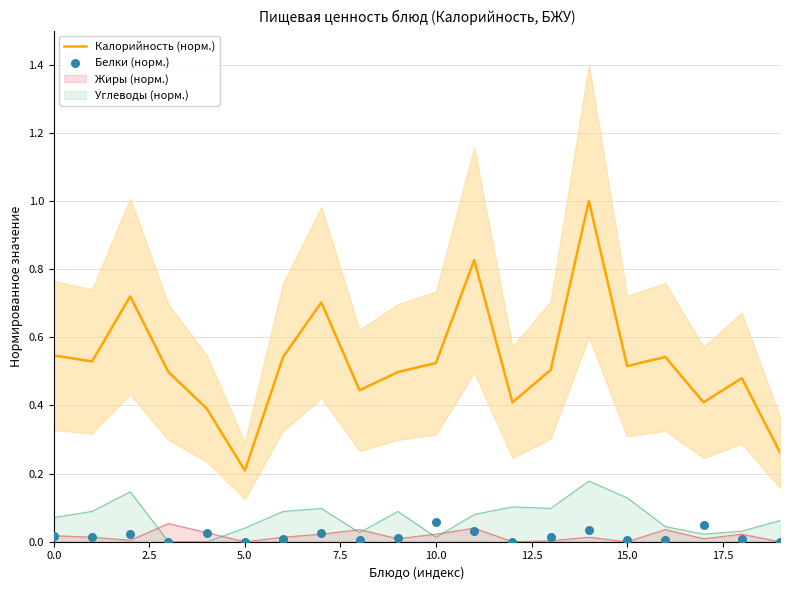

Which series has the widest spread of Y values?

Калорийность (норм.)